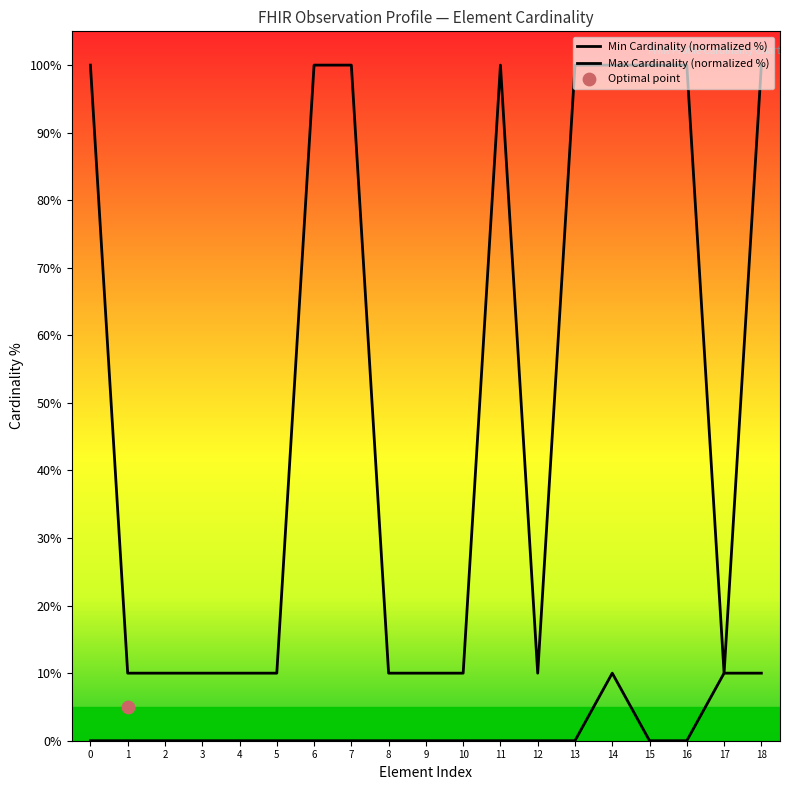

What are all the series names shown in the legend?

Min Cardinality (normalized %), Max Cardinality (normalized %)